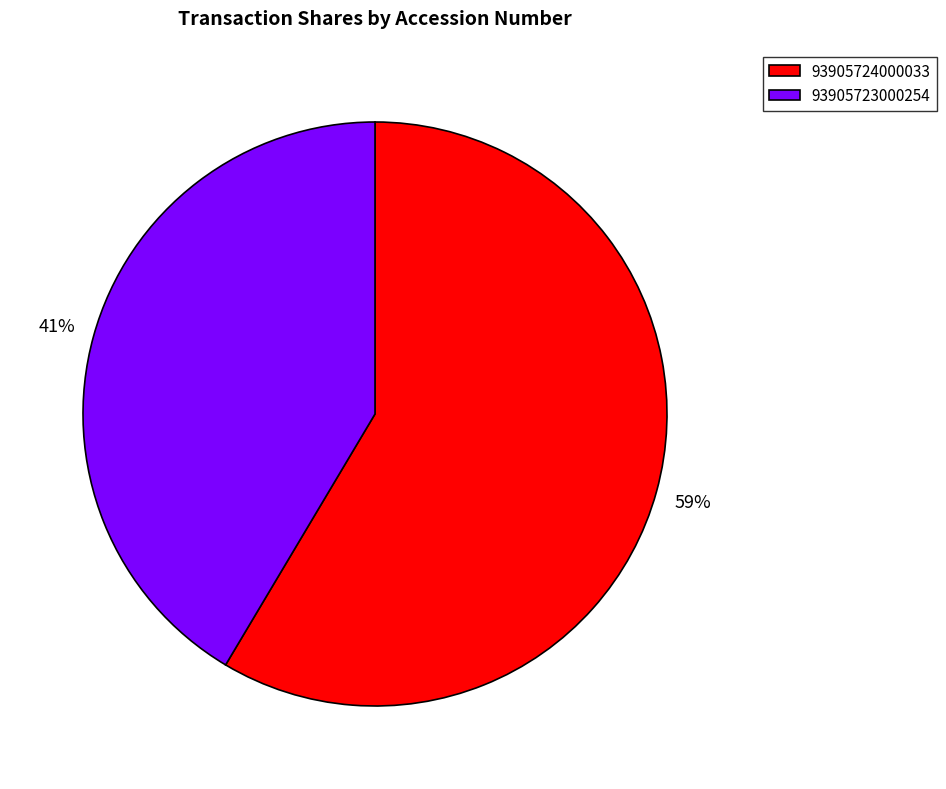

The 93905723000254 slice represents 55% of the pie. True or false?

False